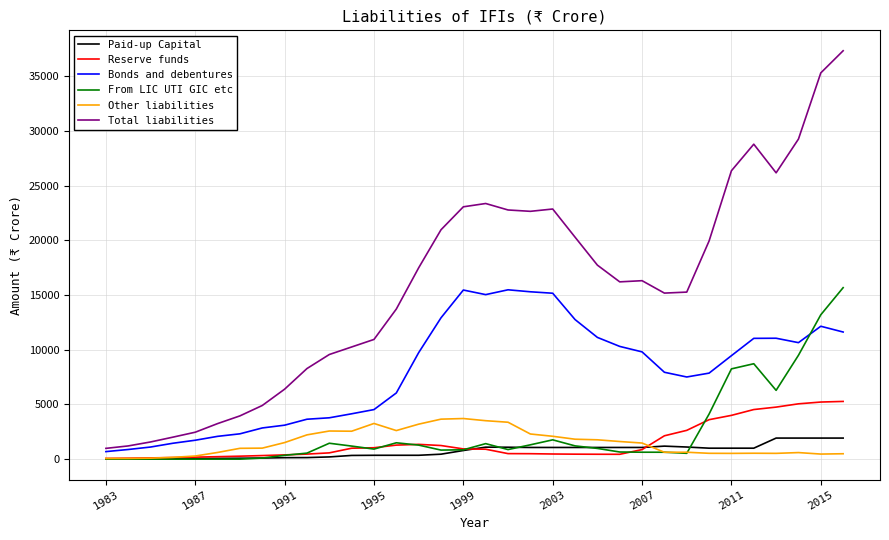

What is the difference between the maximum and minimum values in the Other liabilities series?

3653